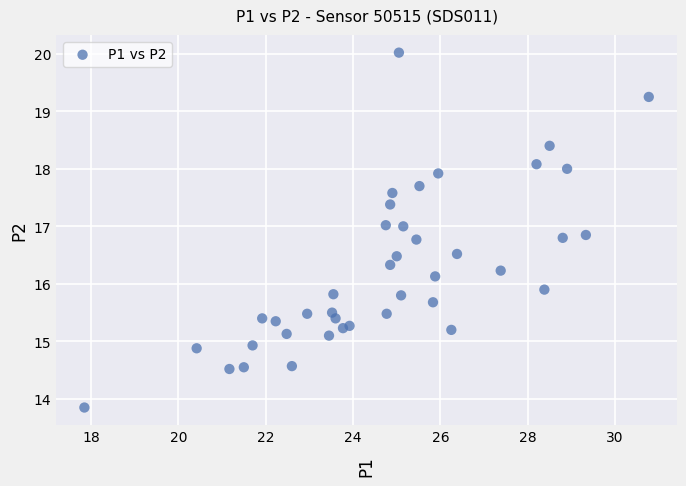

What is the range of X values (max minus min)?

12.9